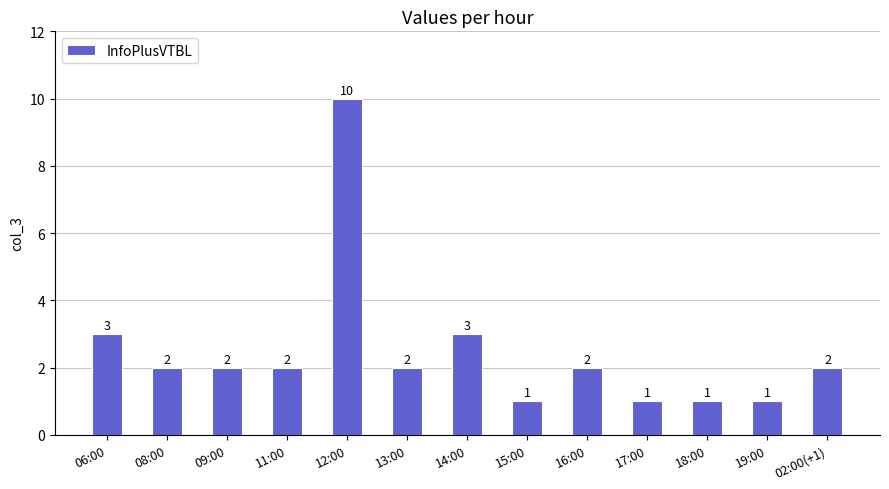

What is the sum of all values?

32